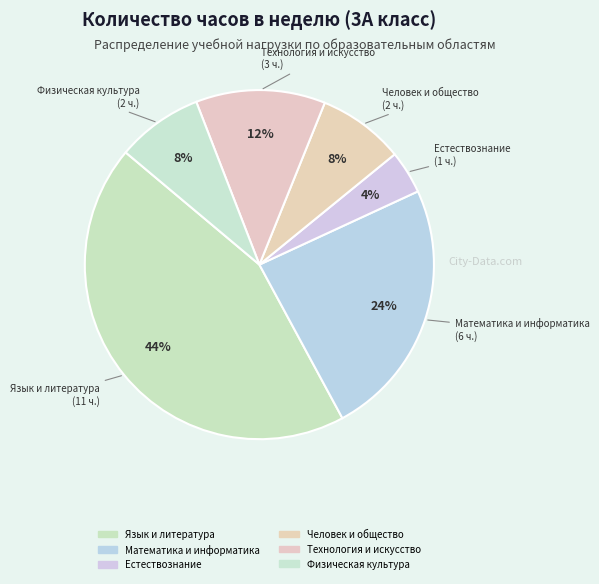

What is the total percentage of Естествознание and Человек и общество?

12.0%